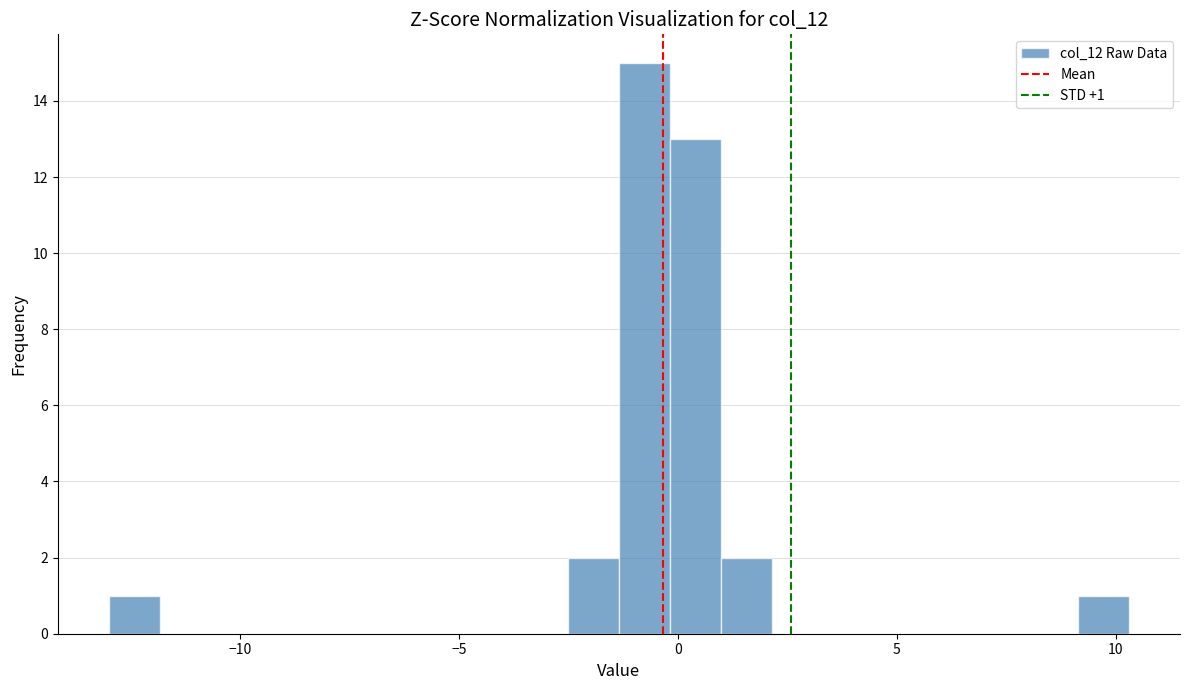

Read against the x-axis, roughly where is the centre of the tallest bar?

-1.0